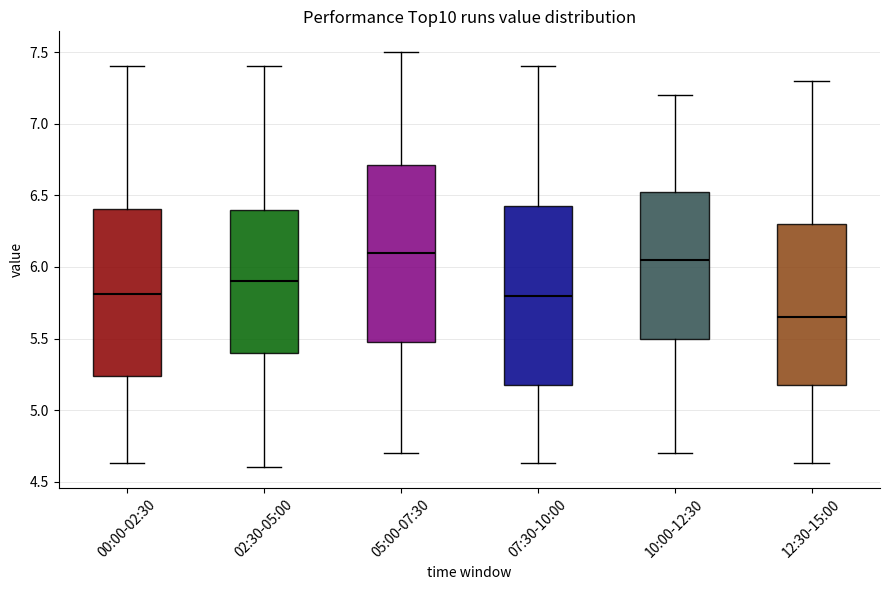

Reading left to right, transcribe this box plot: for each box, give where its median line is, the range the box spans, and where its two whiskers end, as read against the y-axis. The values are not printed on the chart, so give them approximately, as read against the axis.

00:00-02:30: median 5.80, box 5.25 to 6.40, whiskers 4.65 to 7.40
02:30-05:00: median 5.90, box 5.40 to 6.40, whiskers 4.60 to 7.40
05:00-07:30: median 6.10, box 5.50 to 6.70, whiskers 4.70 to 7.50
07:30-10:00: median 5.80, box 5.20 to 6.45, whiskers 4.65 to 7.40
10:00-12:30: median 6.05, box 5.50 to 6.55, whiskers 4.70 to 7.20
12:30-15:00: median 5.65, box 5.20 to 6.30, whiskers 4.65 to 7.30